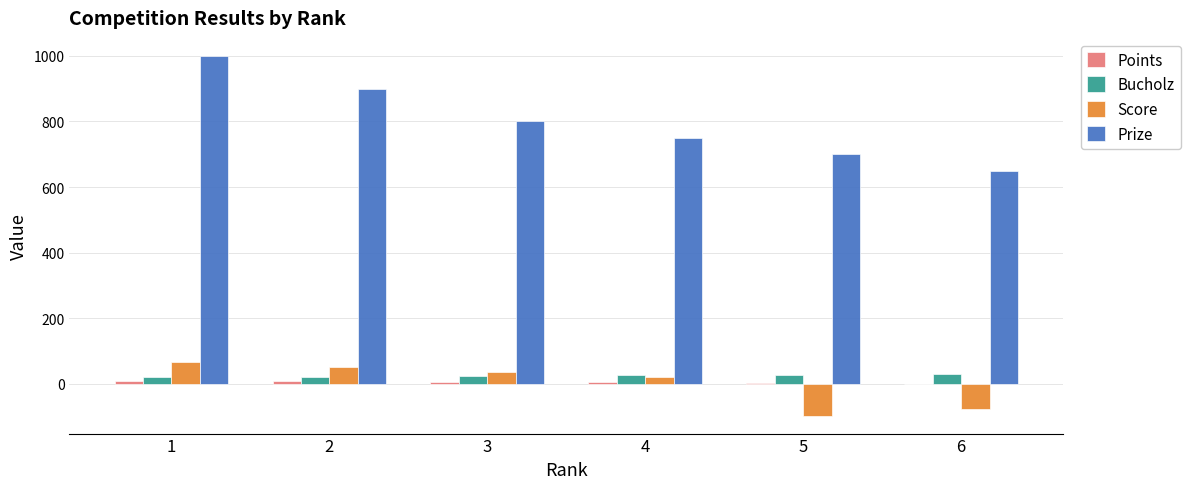

What is the maximum value shown in the chart?

1000